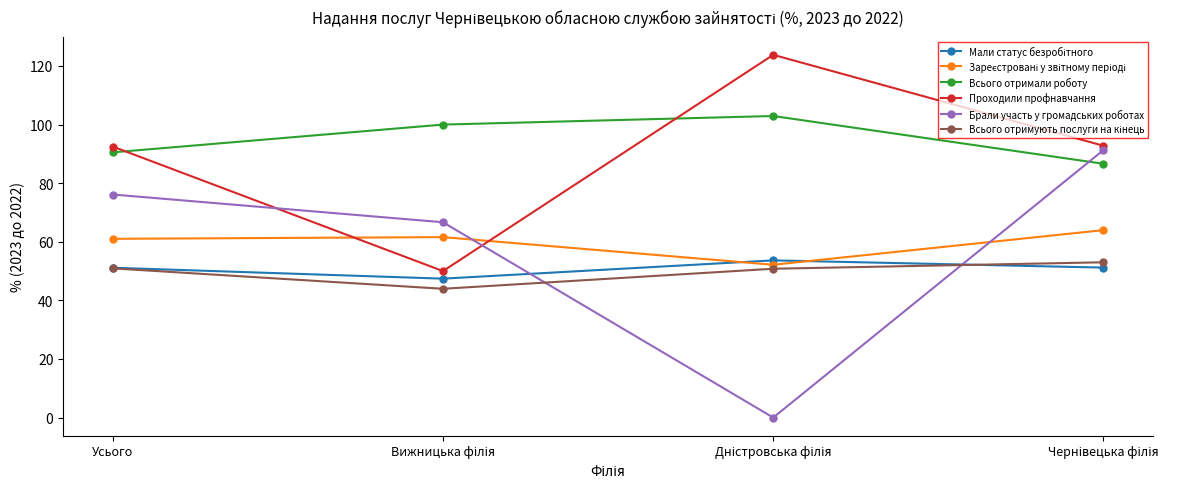

What is the maximum value shown in the chart?

123.8